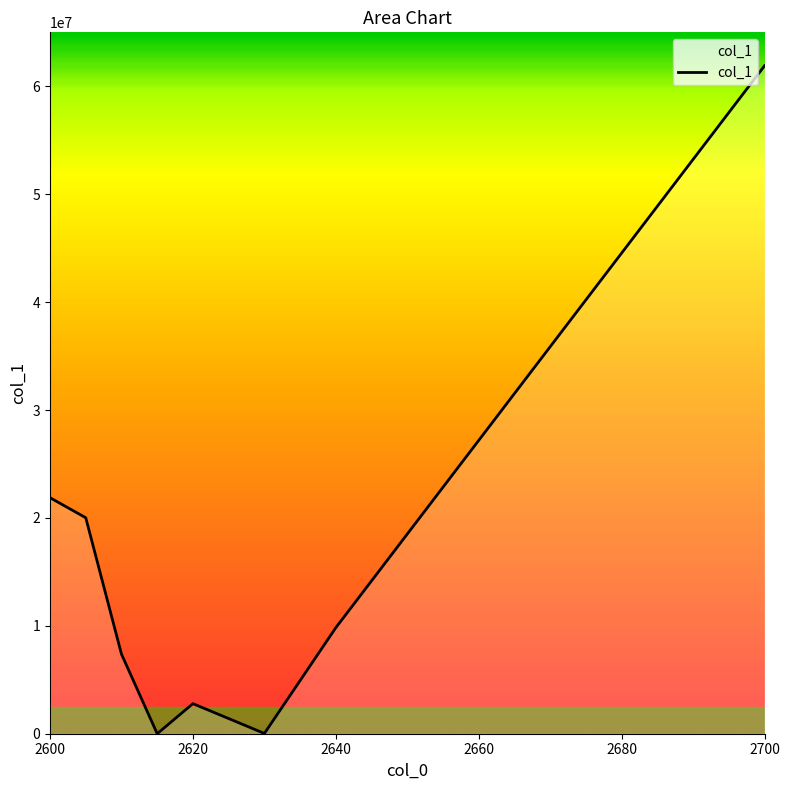

What is the difference between the maximum and second lowest values?

61897596